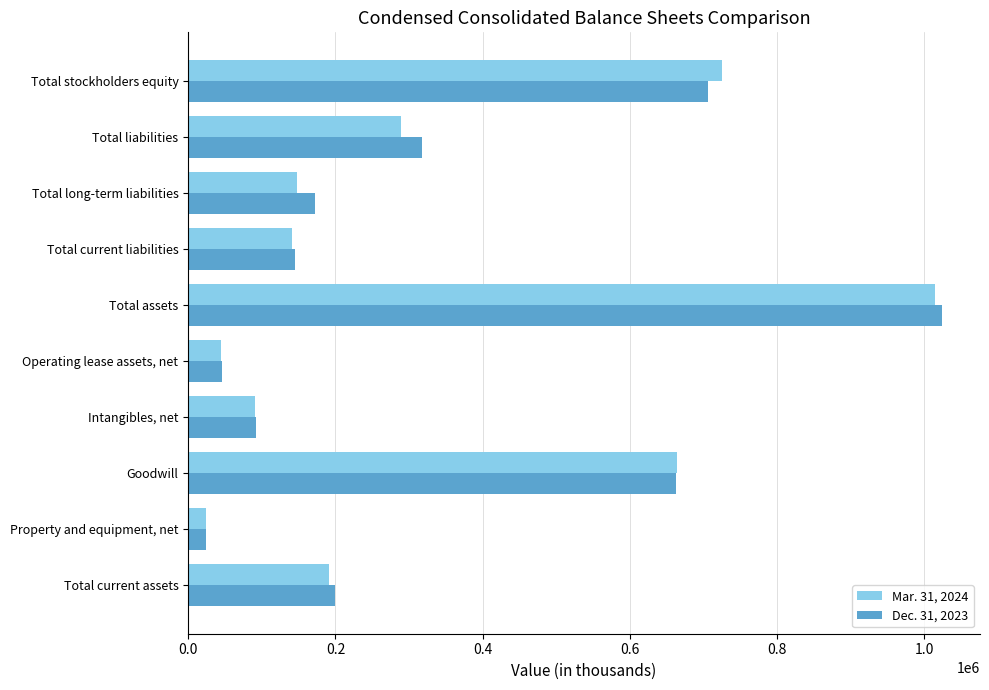

The Dec. 31, 2023 series shows 24011 at Property and equipment, net. True or false?

True